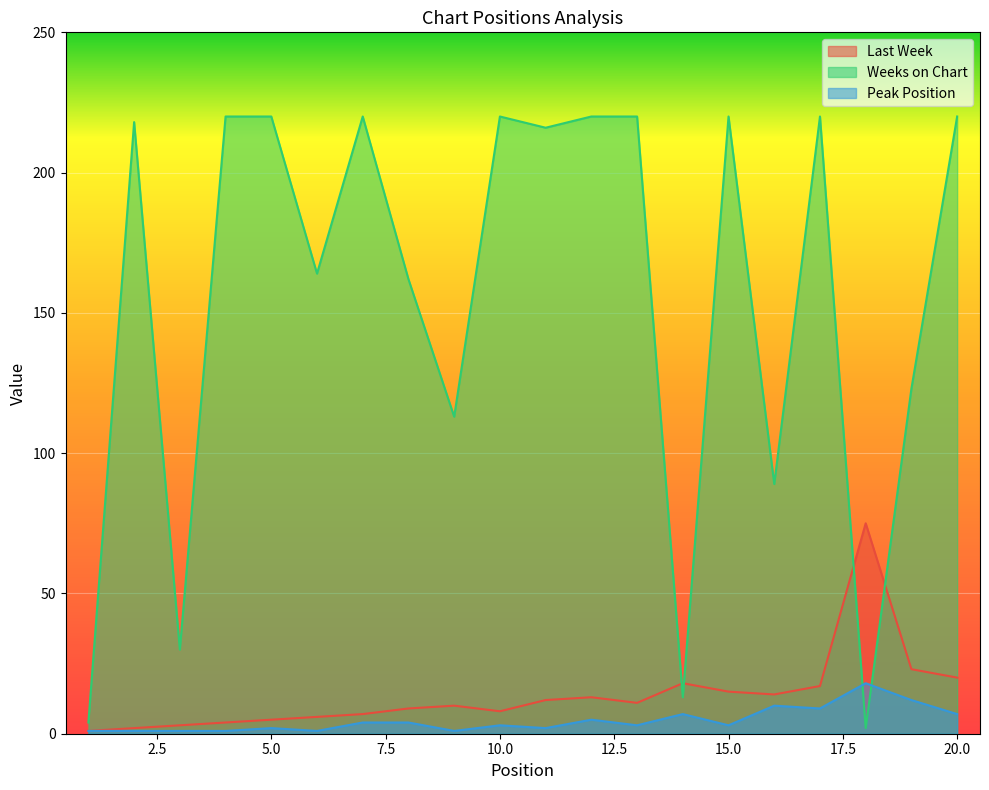

Which series changed the most between 16 and 19?

Weeks on Chart